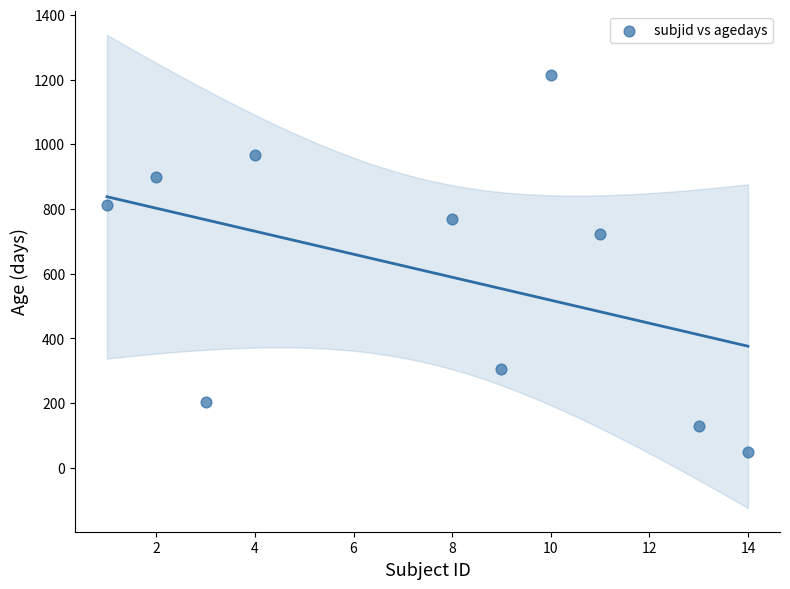

What is the range of Y values (max minus min)?

1164